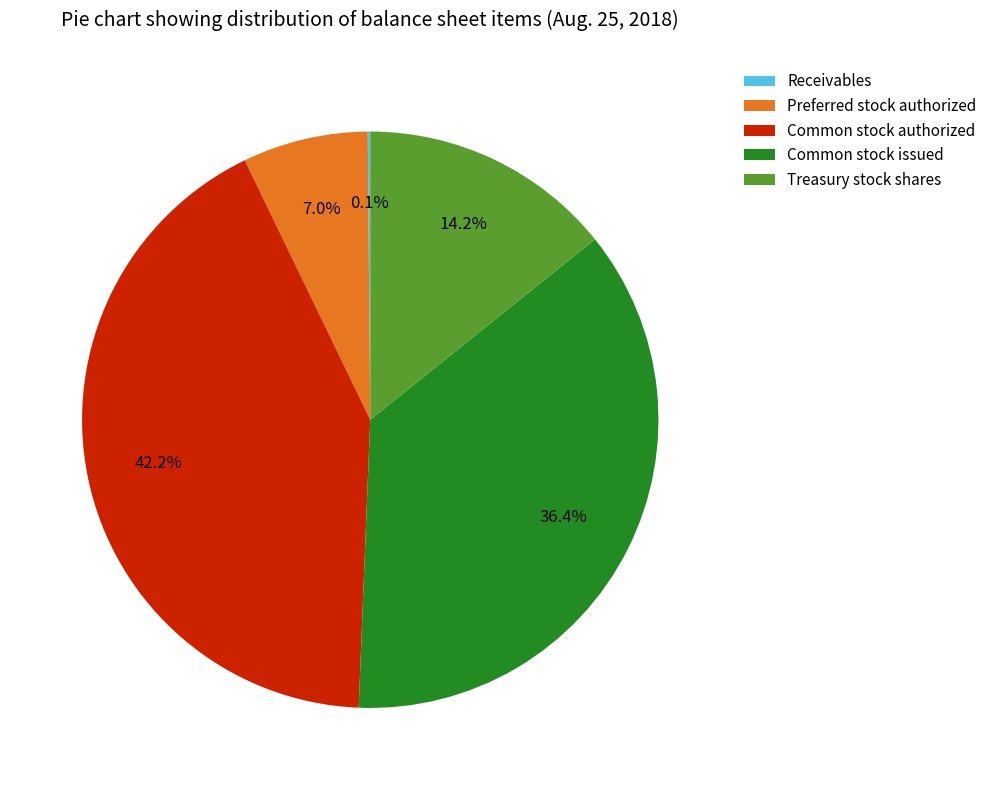

To the nearest percent, what is the difference between the Common stock authorized and Preferred stock authorized slice percentages?

35%